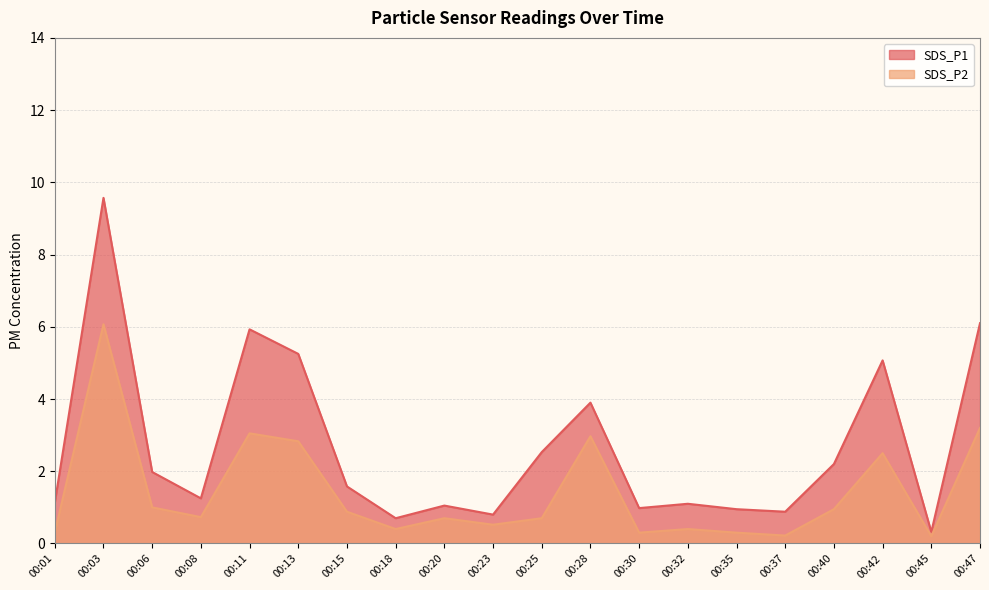

Is the value of SDS_P1 at 00:25 greater than the value of SDS_P2 at 00:11?

No